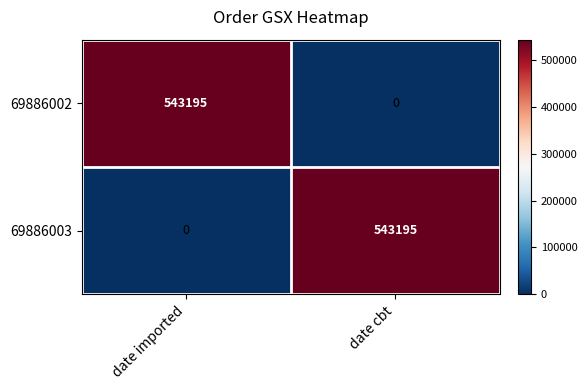

The value of 69886003 at date imported is 0. True or false?

True